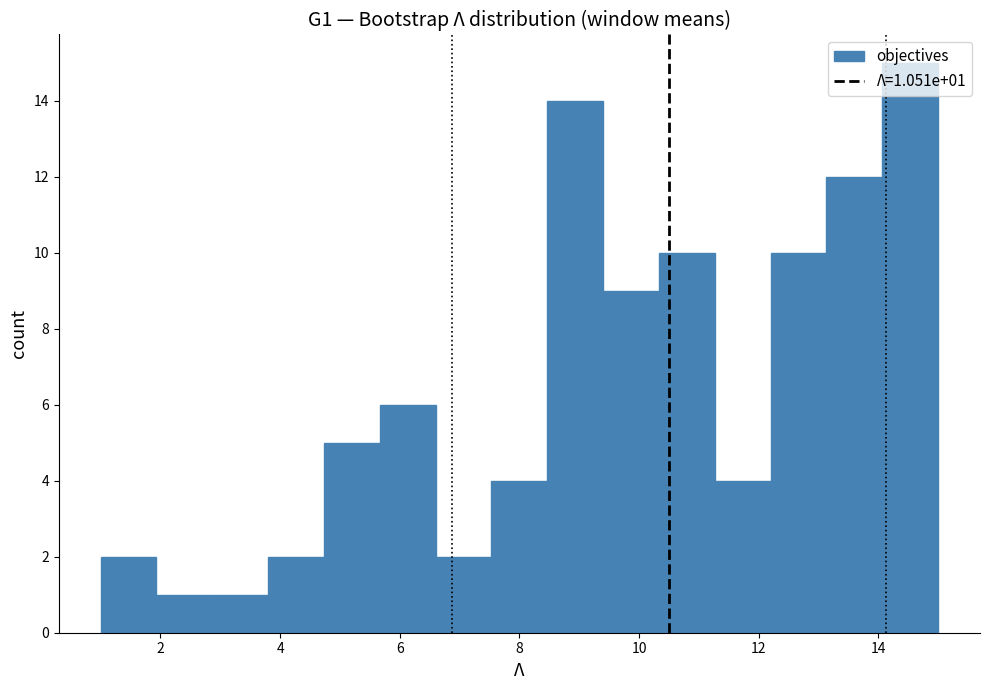

Which range on the x-axis has the tallest bar?

14.0 to 15.0